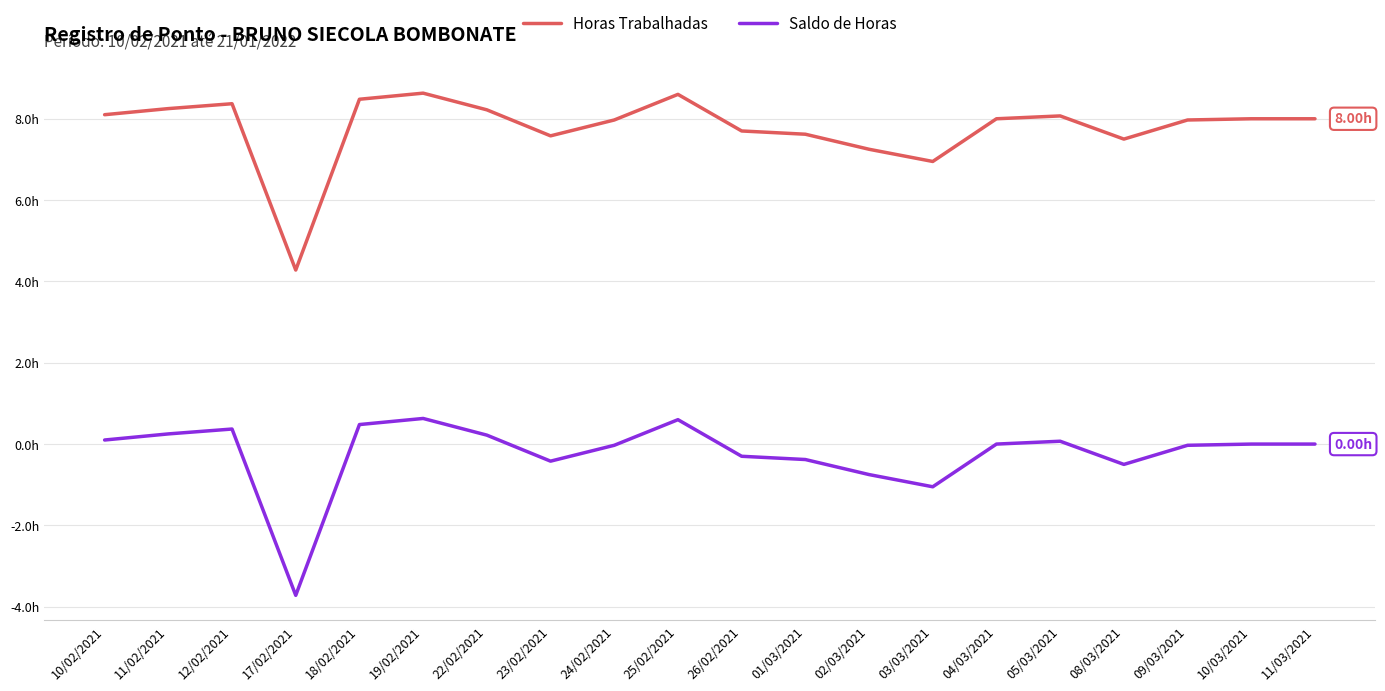

What are all the series names shown in the legend?

Horas Trabalhadas, Saldo de Horas